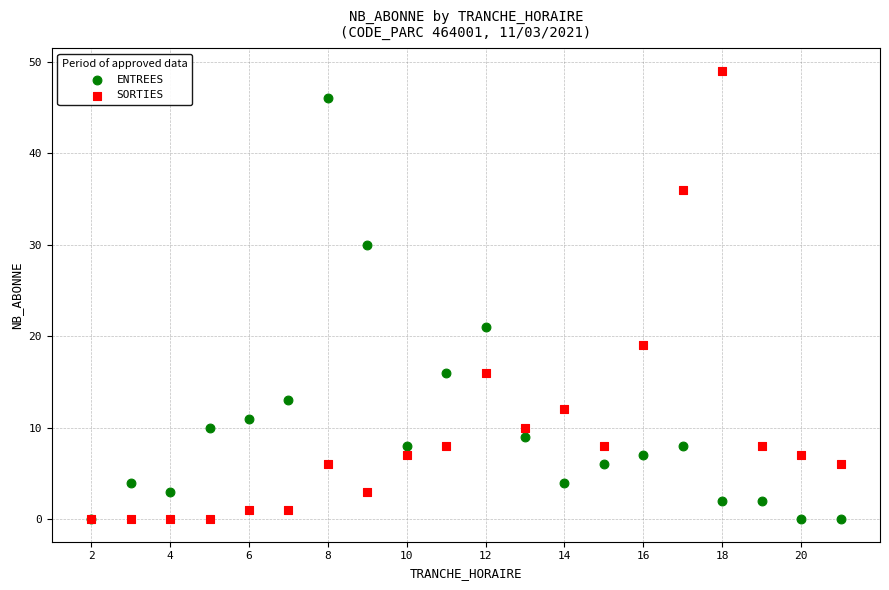

Which series reaches the maximum Y coordinate?

SORTIES